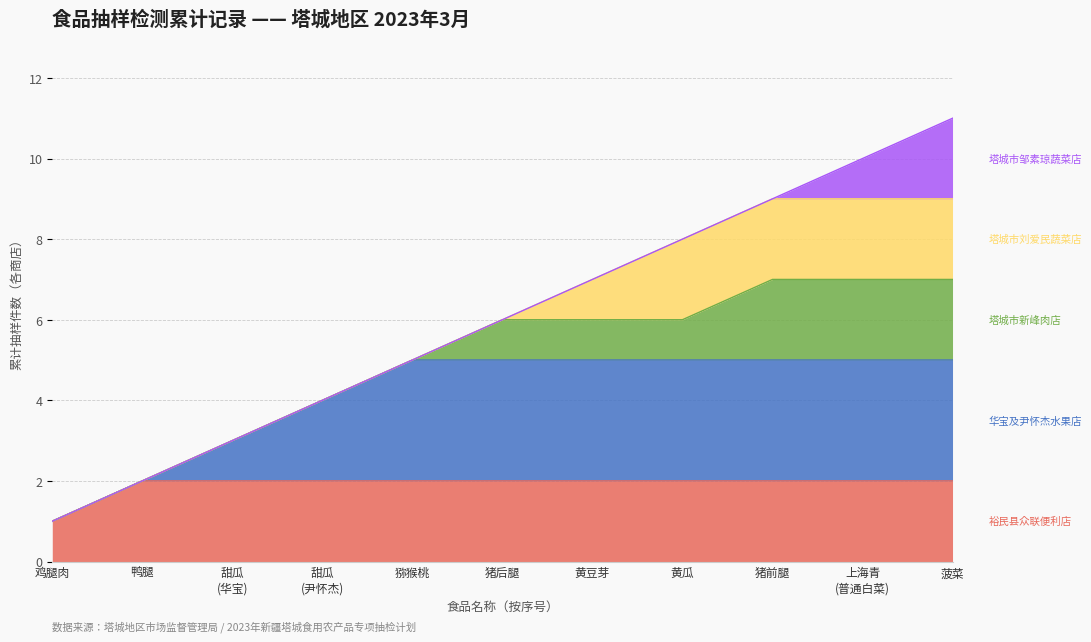

What is the total value across all series at 黄瓜?

8